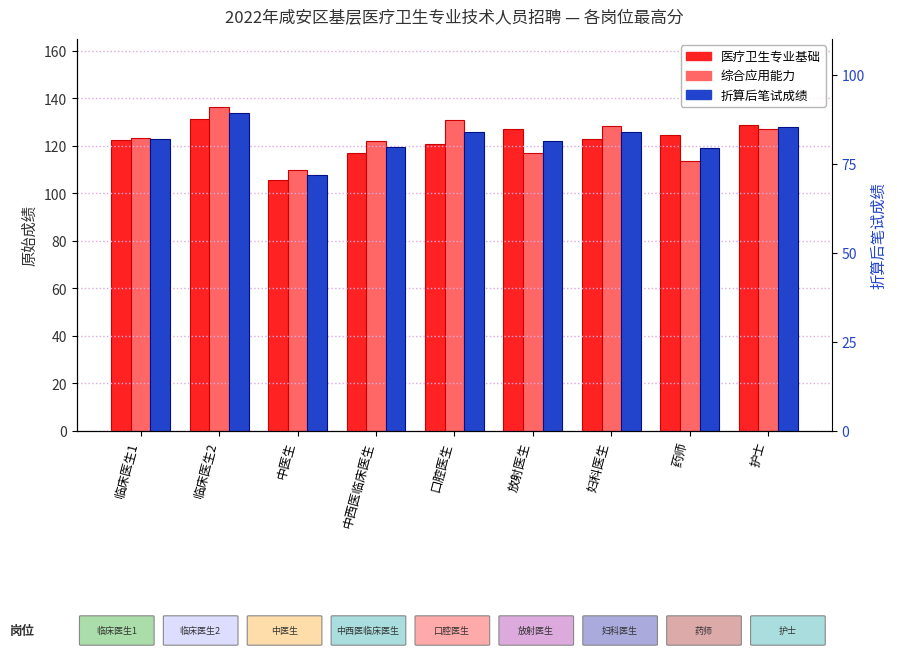

What is the difference between the second highest and second lowest values in the 综合应用能力 series?

17.5